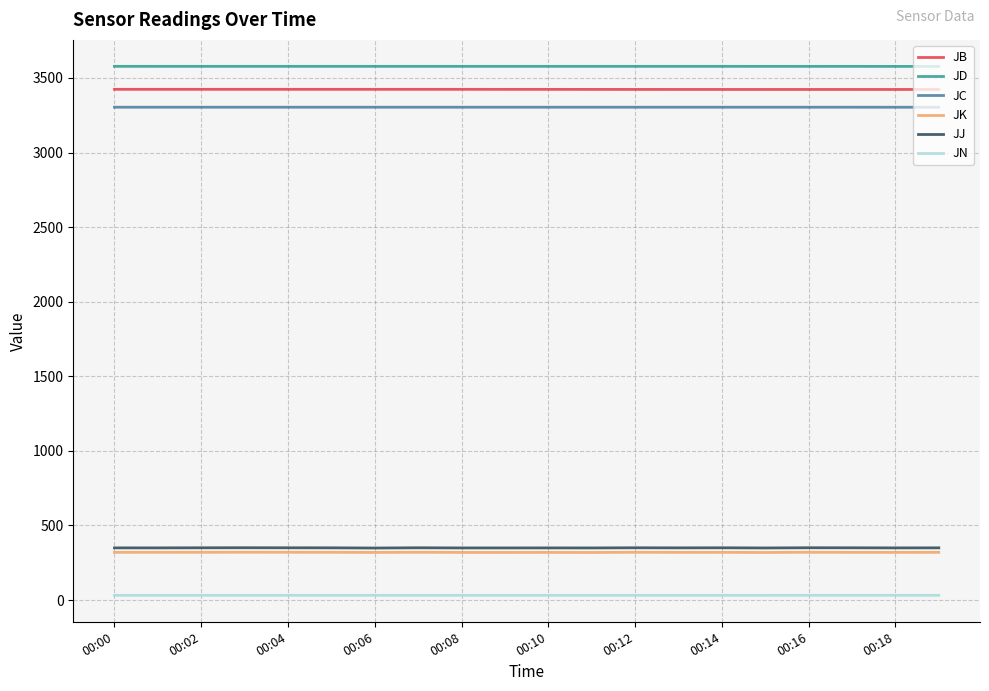

True or false: JJ and JC cross at least once.

False